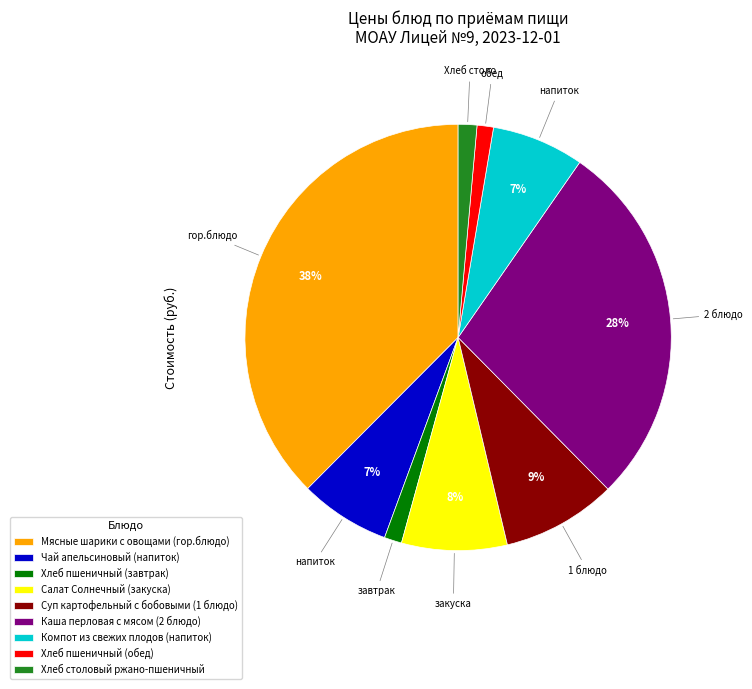

To the nearest percent, what portion does Хлеб столовый ржано-пшеничный represent?

1%